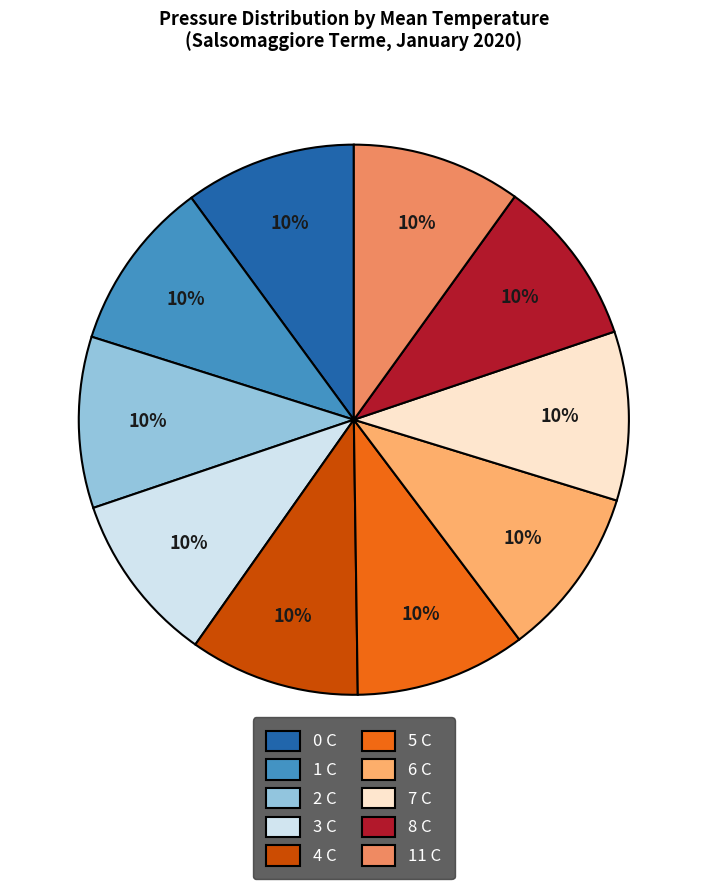

To the nearest percent, what percentage of the pie is 1 C?

10%